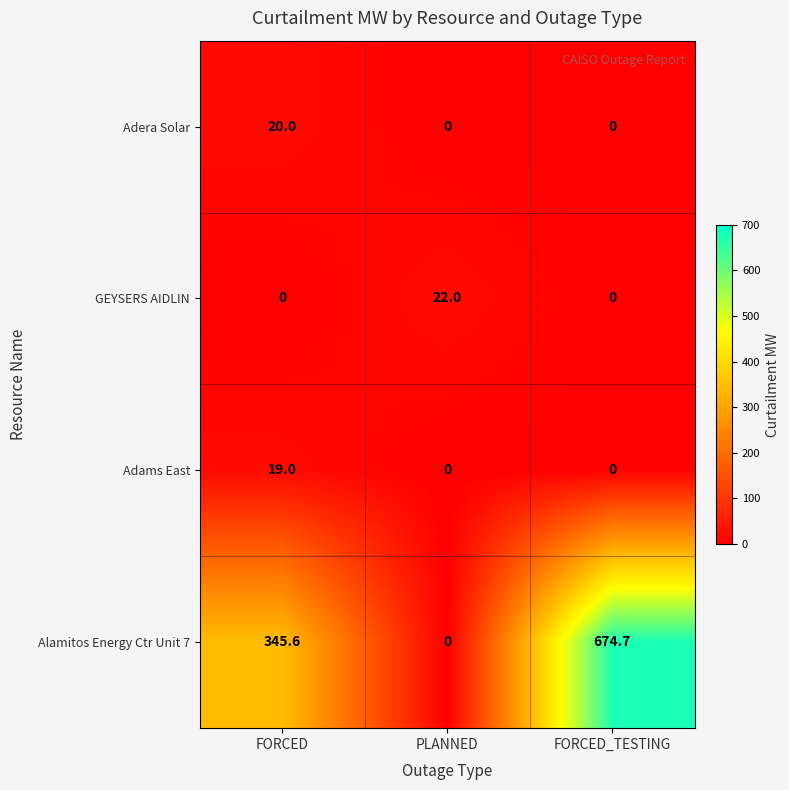

Where does the Alamitos Energy Ctr Unit 7 series first go above 345?

FORCED